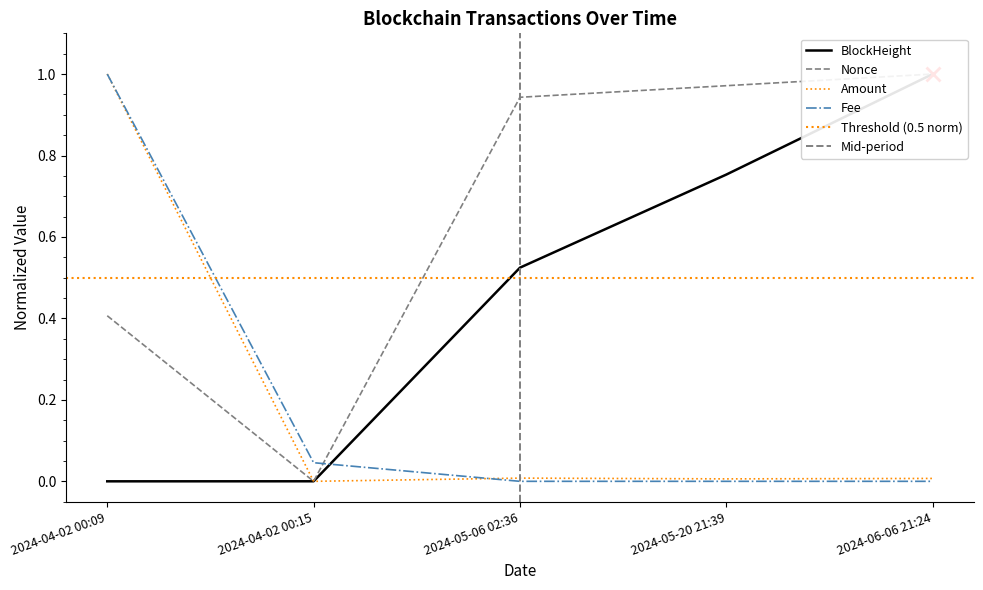

Is it true that Amount equals 1.6 at 2024-04-02 00:09?

False